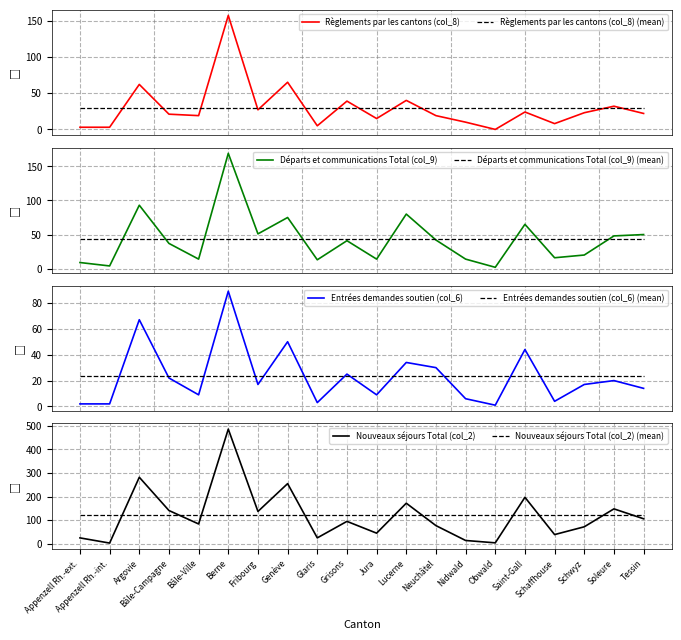

True or false: Entrées demandes soutien (col_6) and Départs et communications Total (col_9) intersect in this chart.

False